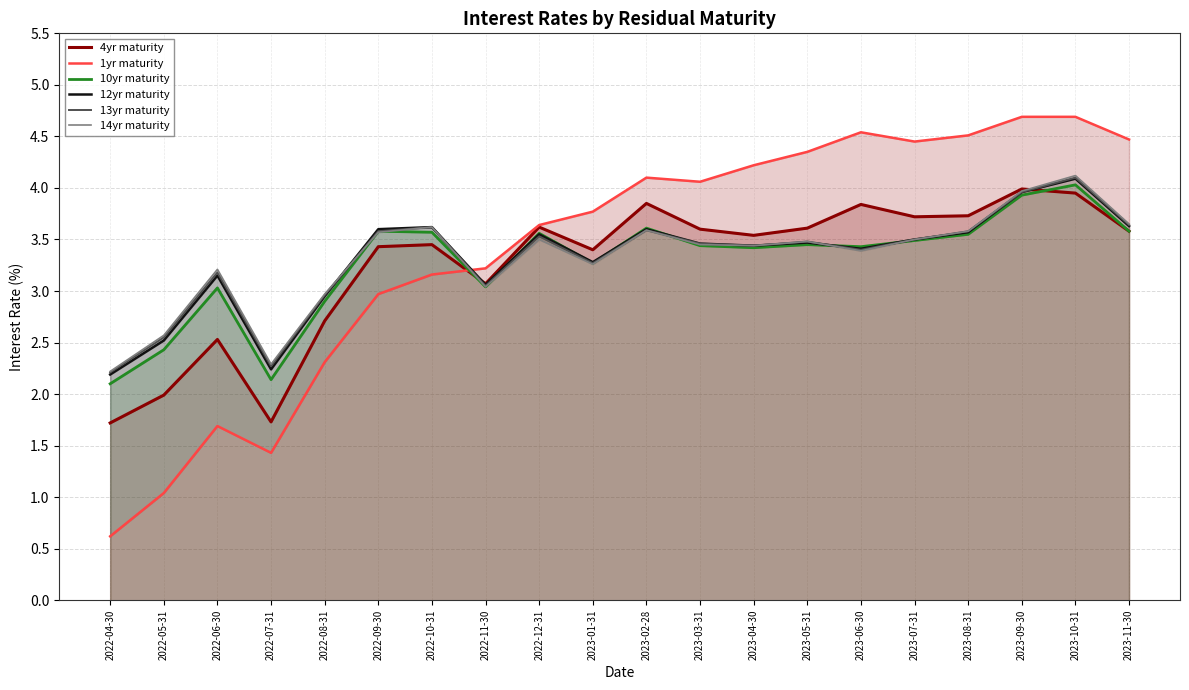

What is the spread (max minus min) of values at 2022-08-31?

0.7